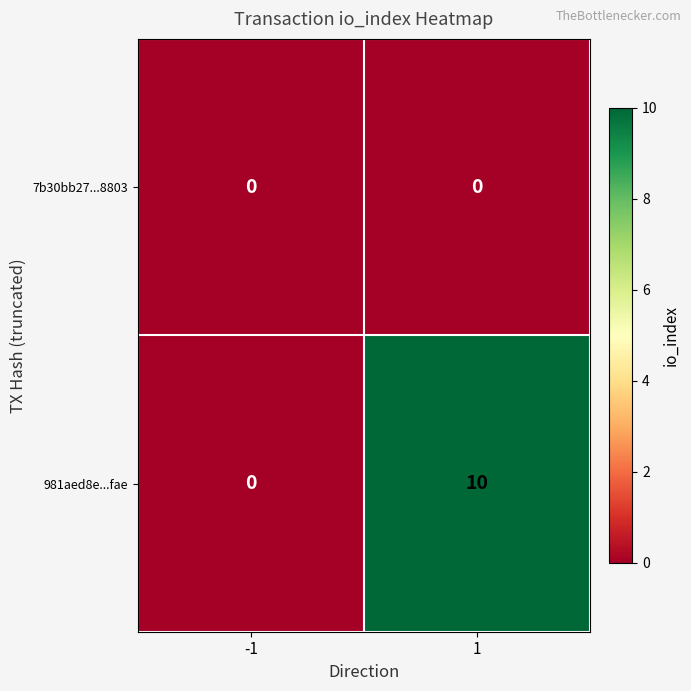

What is the maximum value shown in the chart?

10